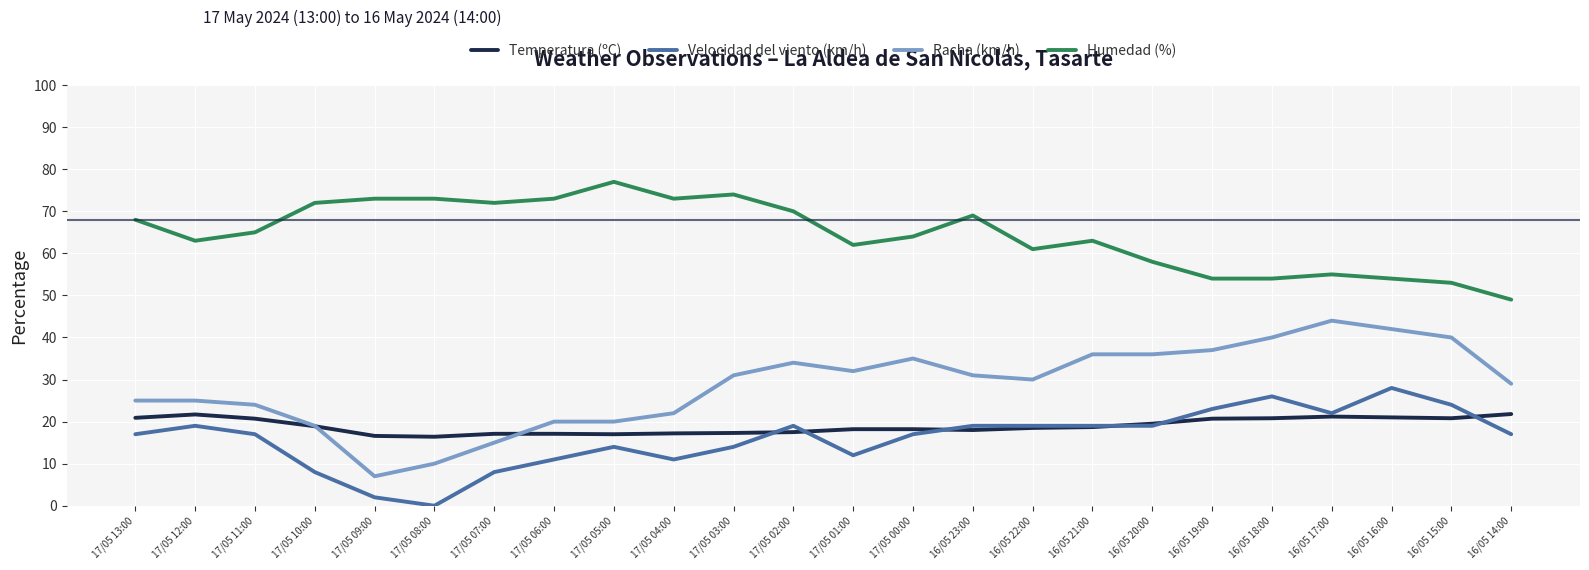

How many lines are shown in the chart?

4